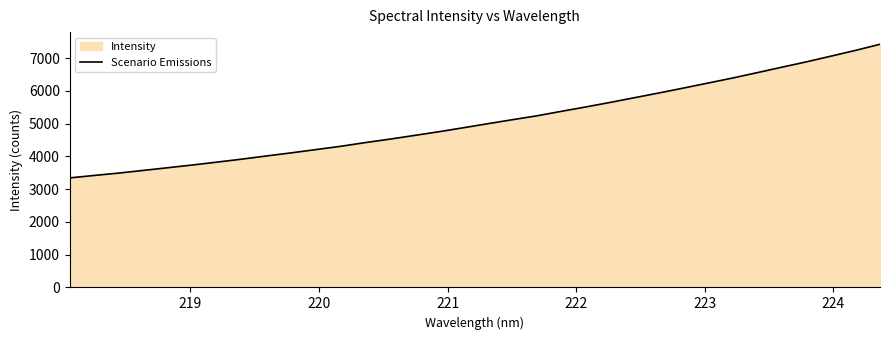

What is the maximum value shown in the chart?

7422.5